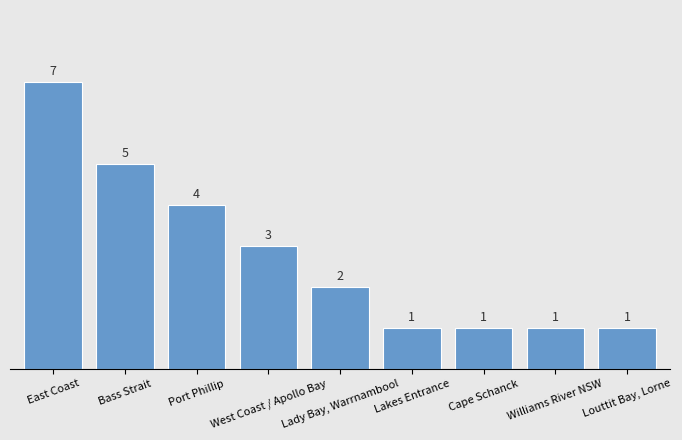

What is the sum of all values?

25